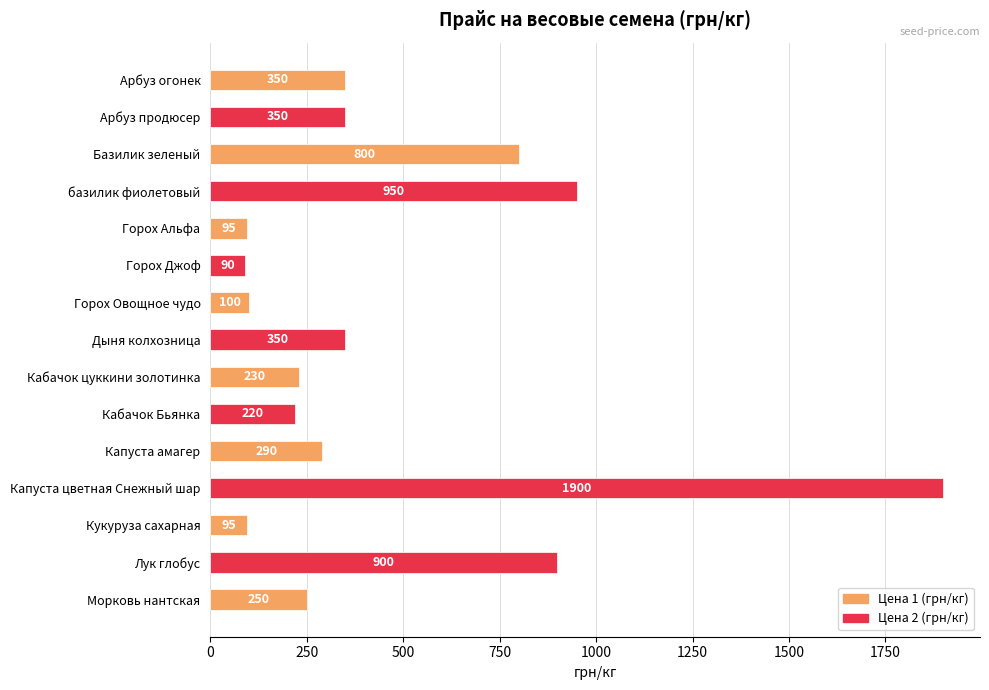

How many bars are there in total?

15